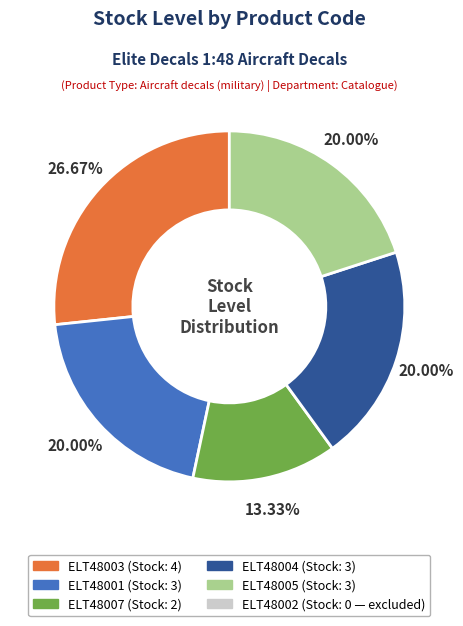

How many segments does this pie chart have?

5